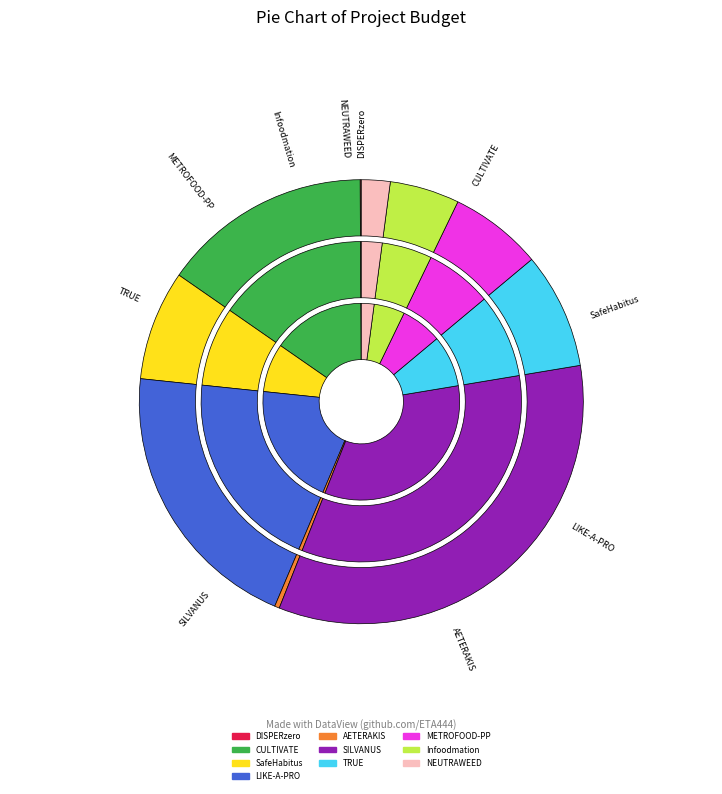

To the nearest percent, what is the average slice percentage?

10%